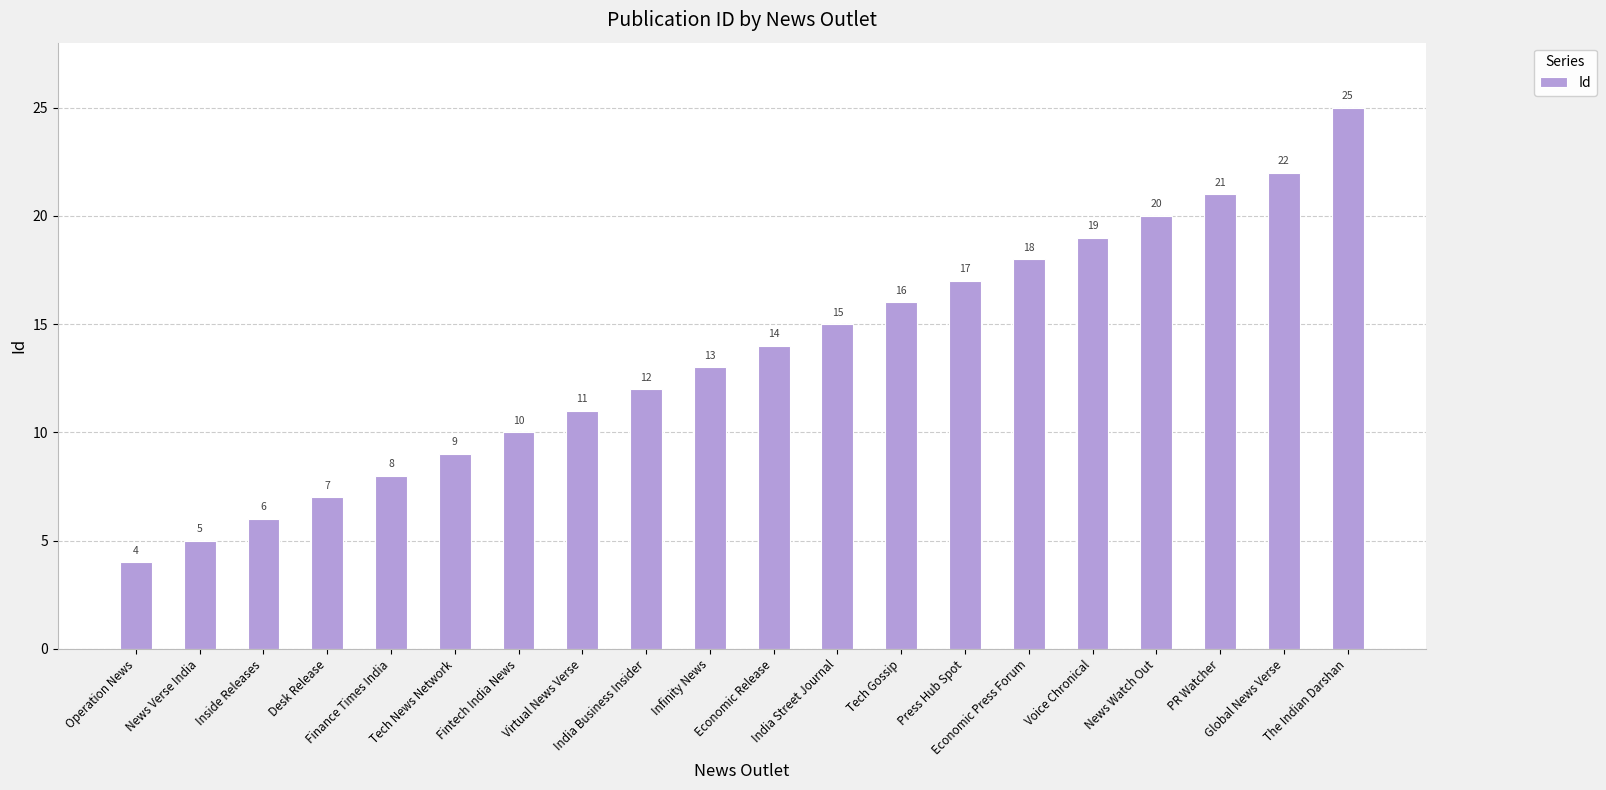

What is the label of the 19th bar from the left?

Global News Verse